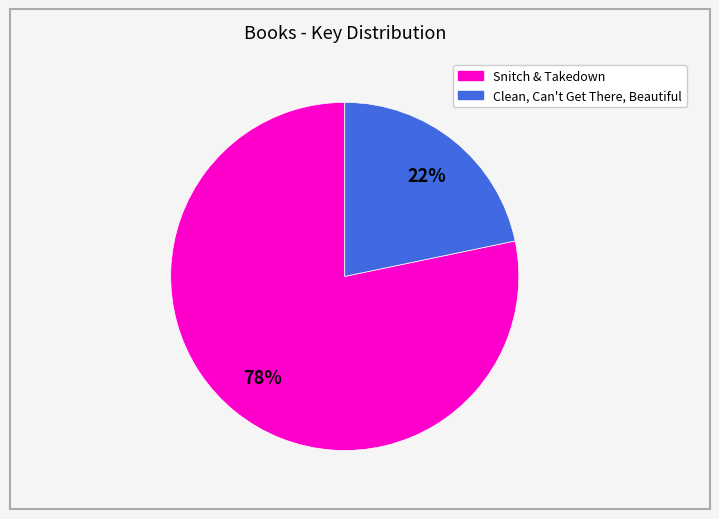

To the nearest percent, what is the average slice percentage?

50%